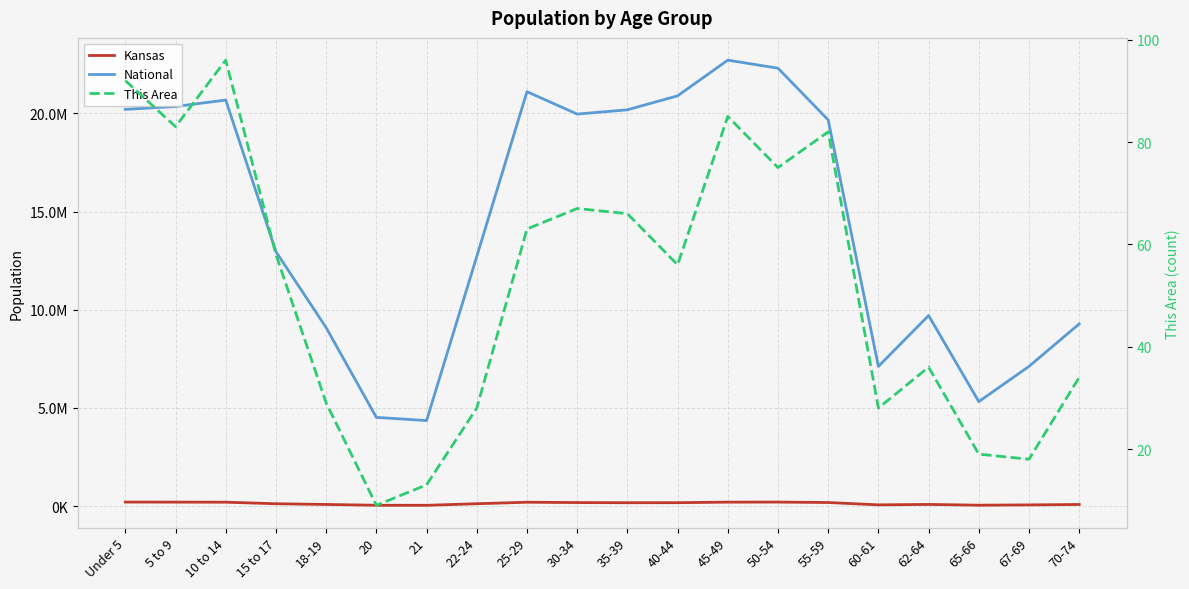

True or false: Kansas and National intersect in this chart.

False